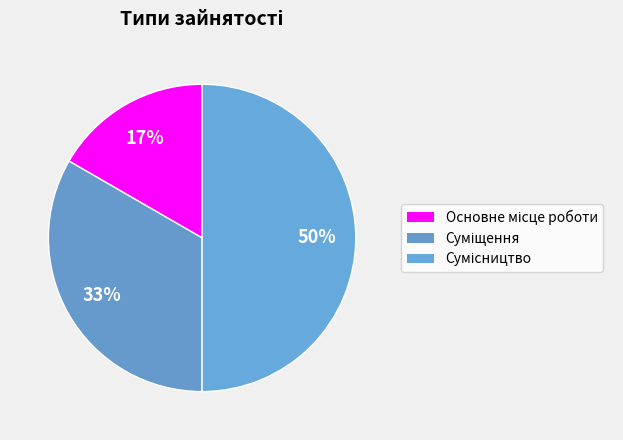

How many slices are in this pie chart?

3